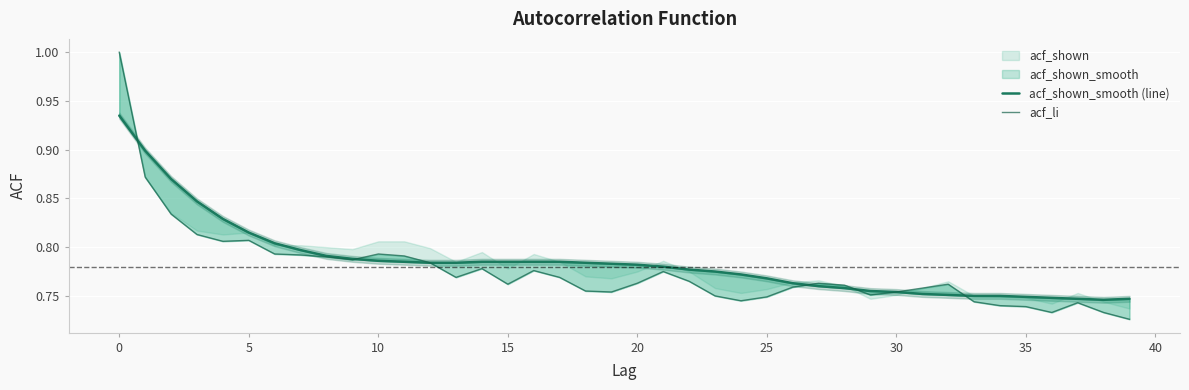

What is the sum of the acf_li values at 35 and 17?

1.5